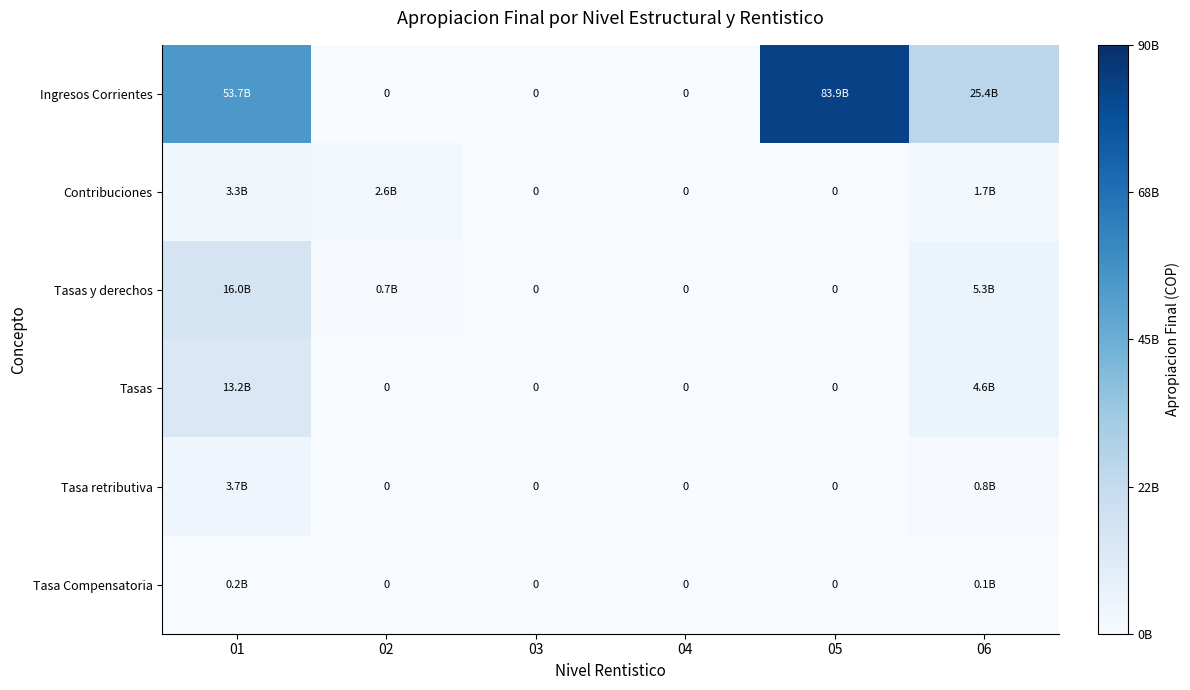

Where does the Ingresos Corrientes series first go above 25391395035?

01